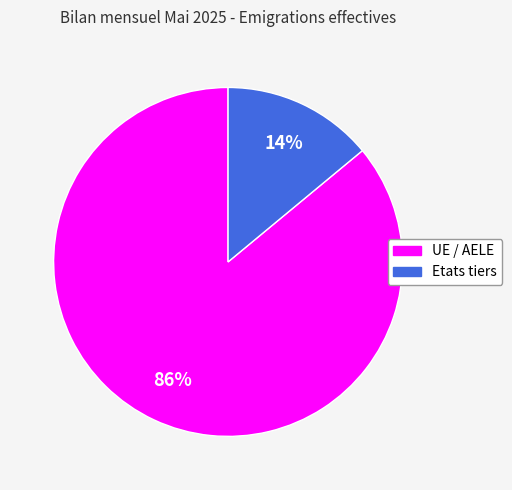

Do UE / AELE and Etats tiers together represent more than half of the pie?

Yes